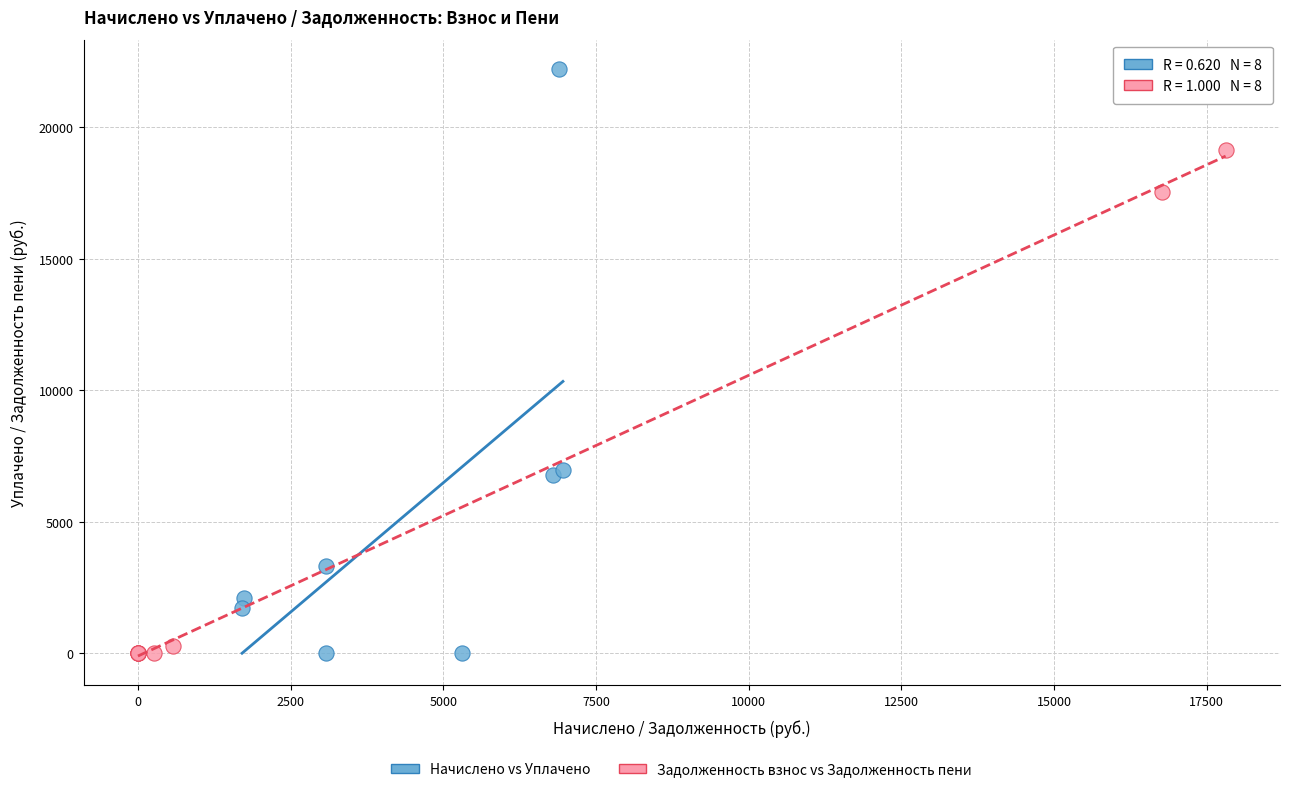

Which series has the largest Y range (max minus min)?

Начислено vs Уплачено